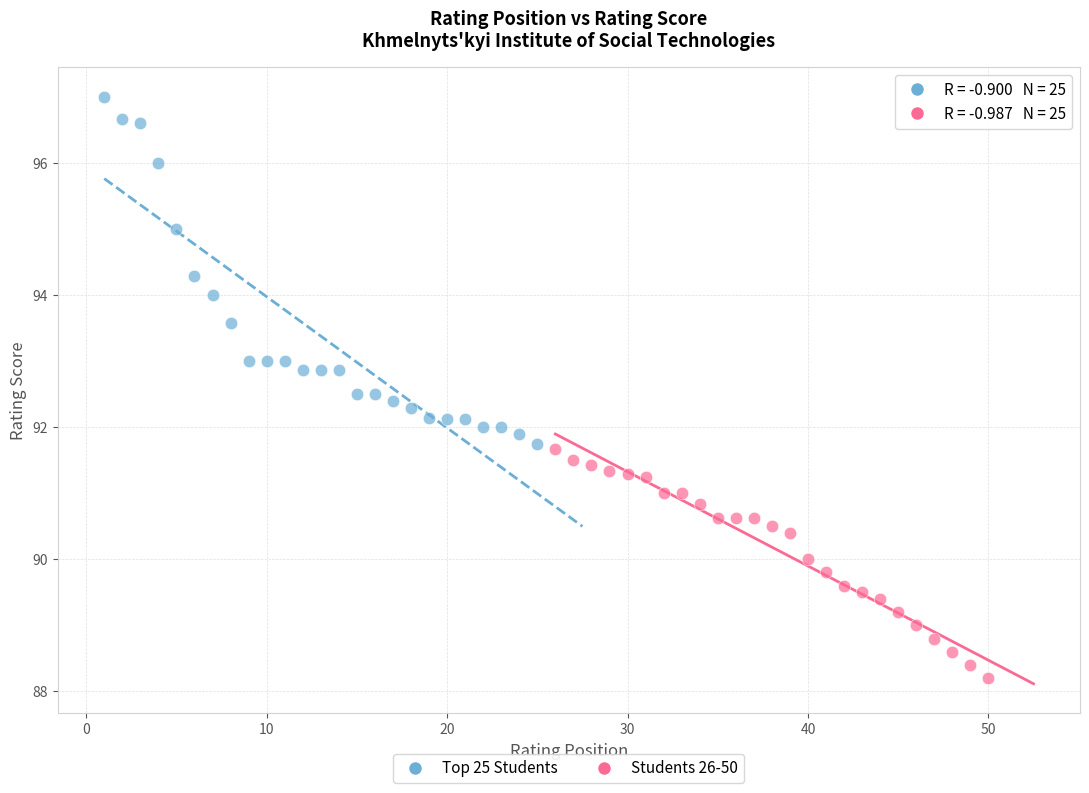

What are all the series names shown in the legend?

Top 25 Students, Students 26-50